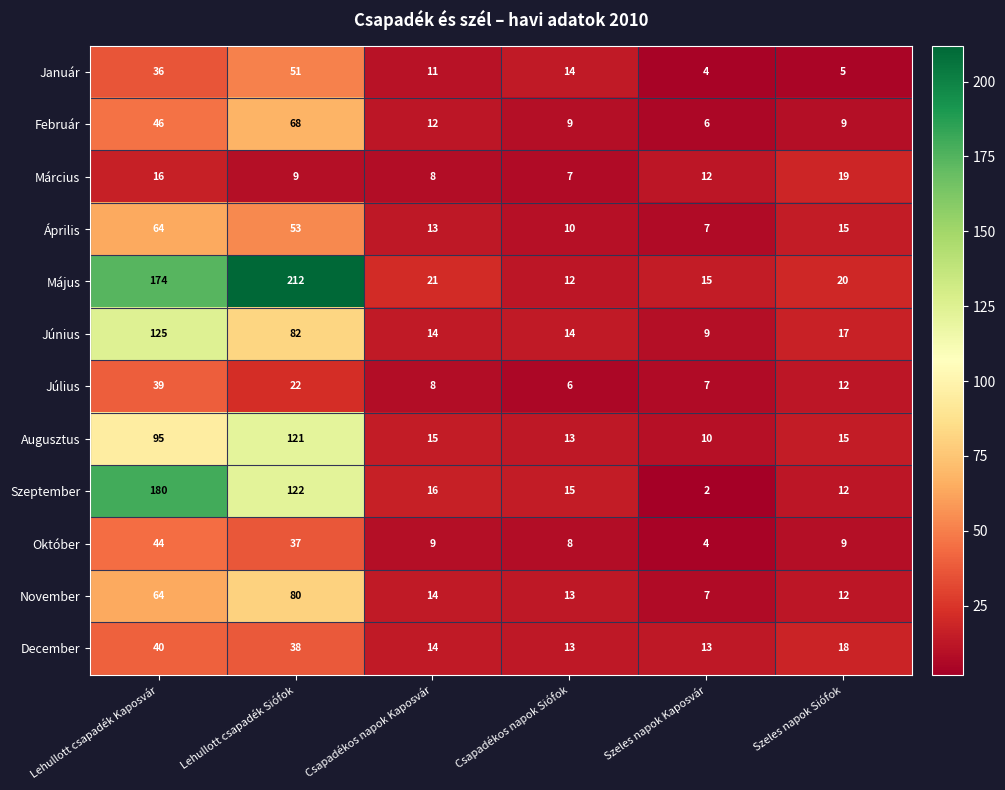

At which category is the sum across all series the highest?

Lehullott csapadék Kaposvár